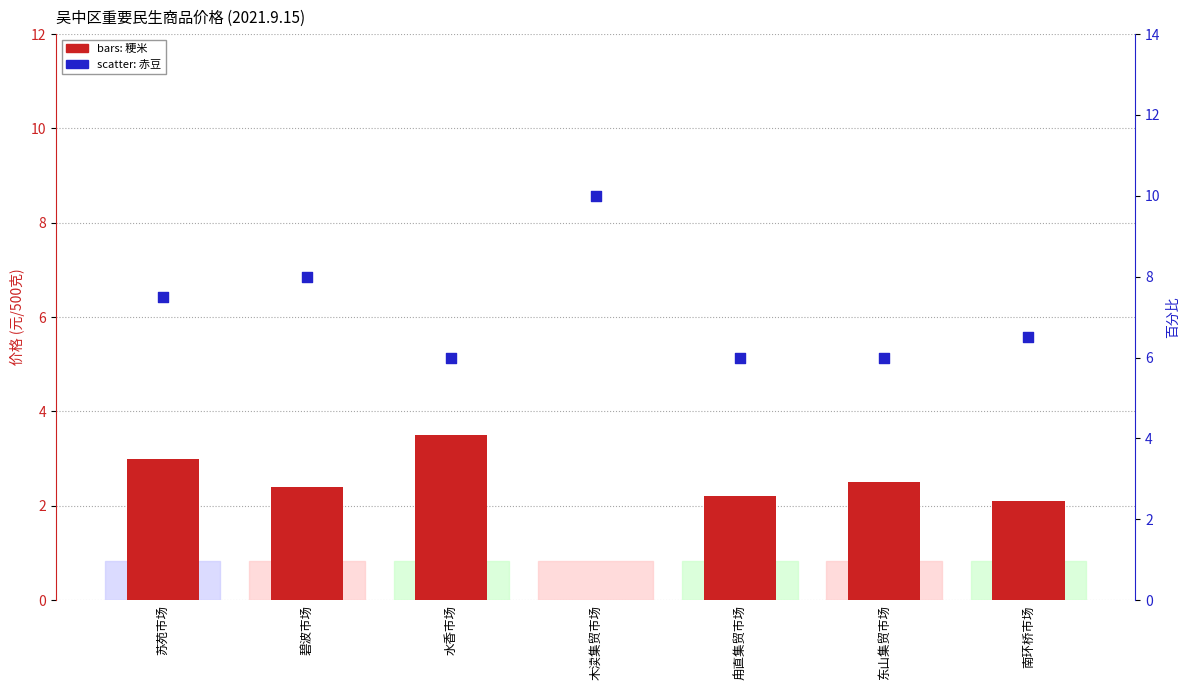

At which category is the sum across all series the highest?

苏苑市场